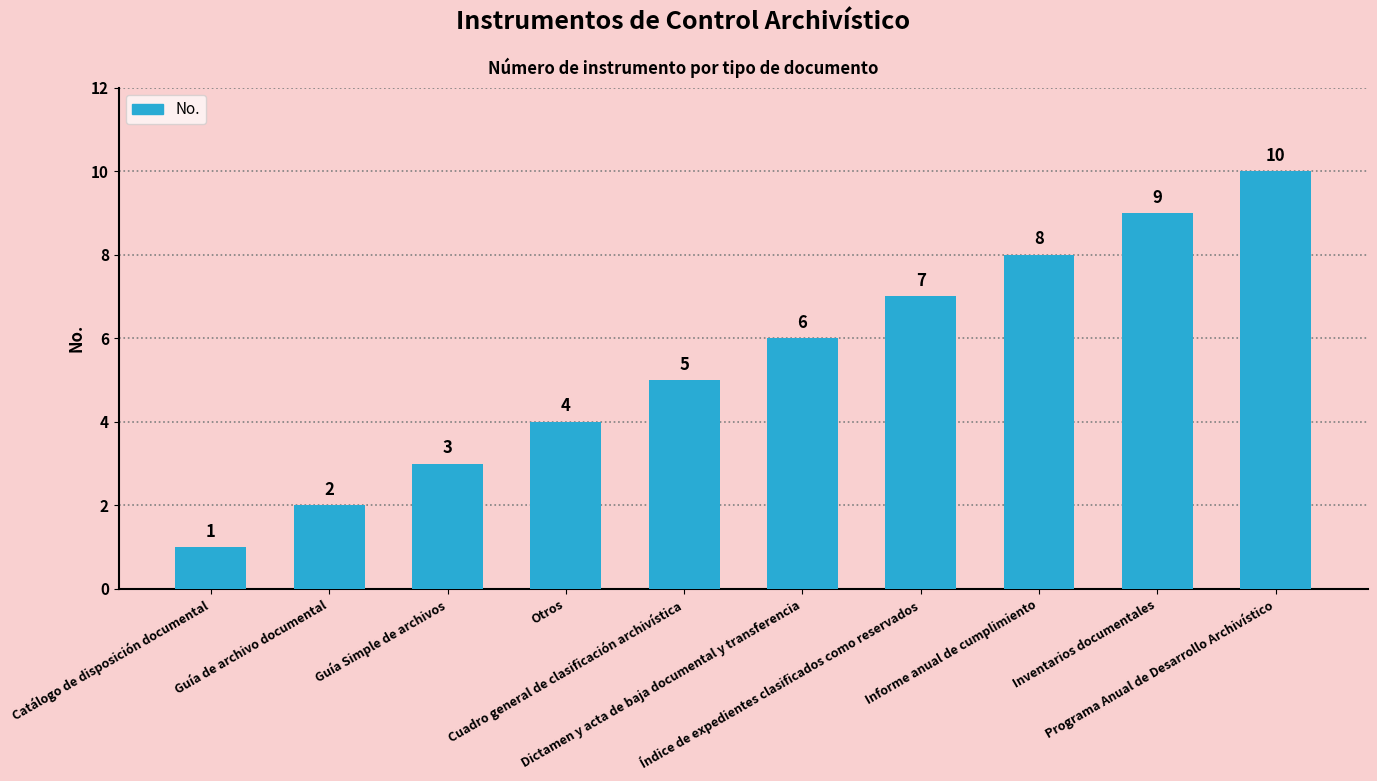

At which label is the value closest to 5?

Cuadro general de clasificación archivística